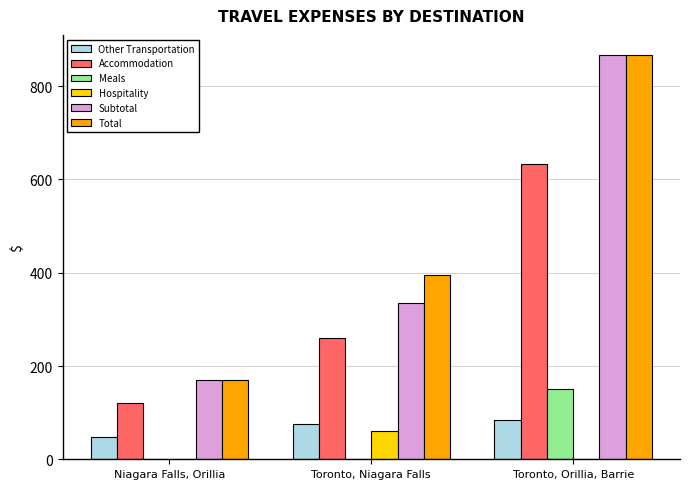

How many data points does each series have?

3